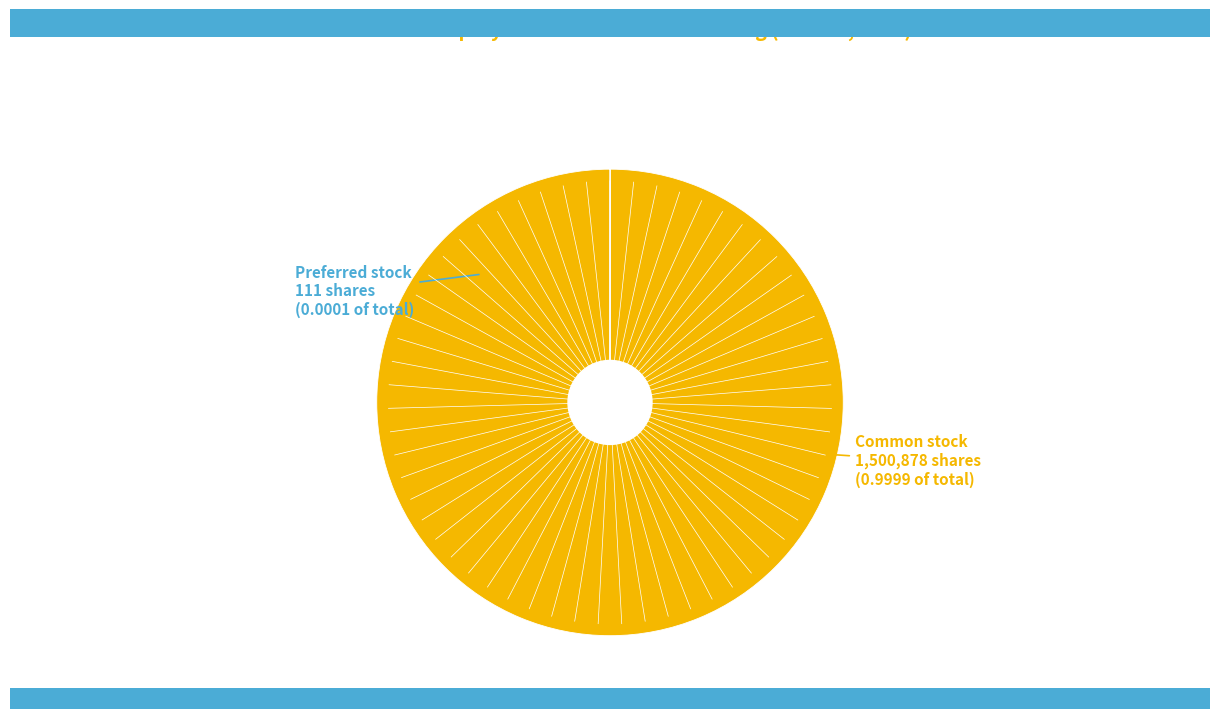

To the nearest percent, what is the difference between the largest and smallest slice percentages?

100%